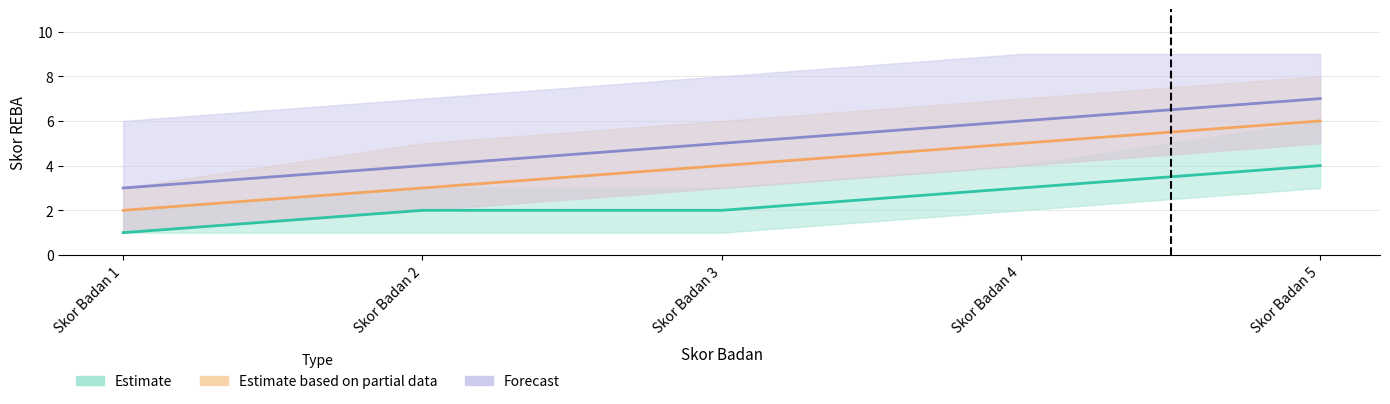

Rank the series by their average value, from highest to lowest.

Skor Leher 3 (Forecast), Skor Leher 2 (Estimate based on partial data), Skor Leher 1 (Estimate)